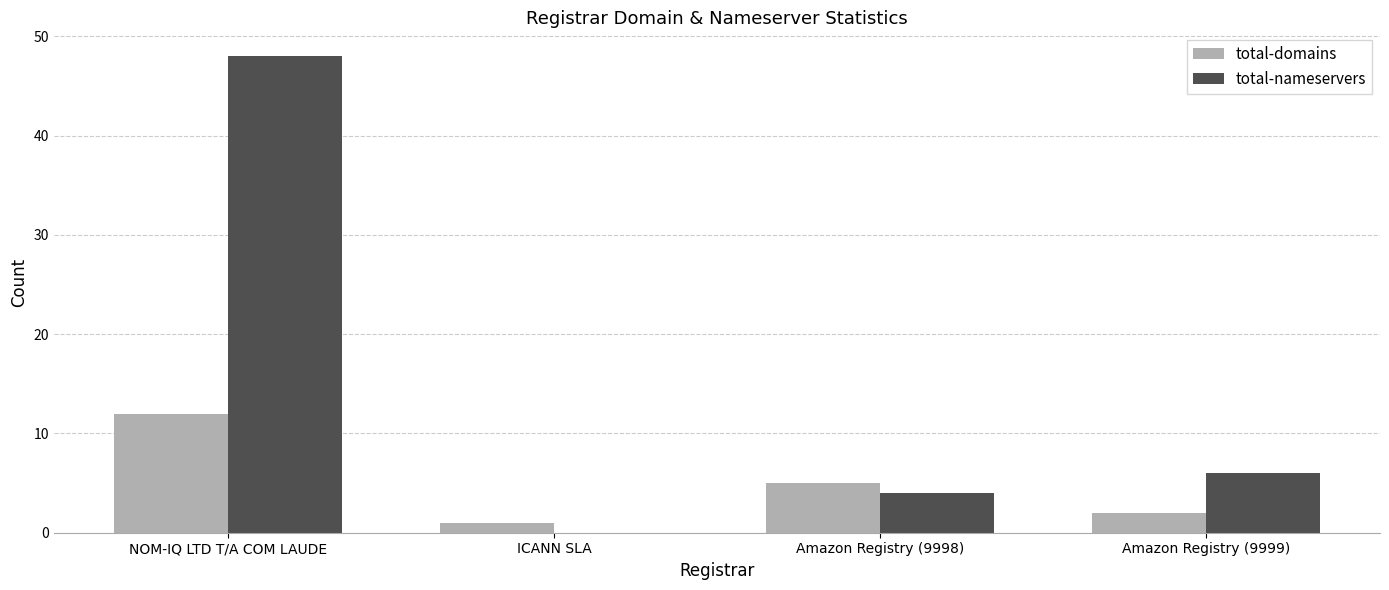

What are all the series names shown in the legend?

total-domains, total-nameservers